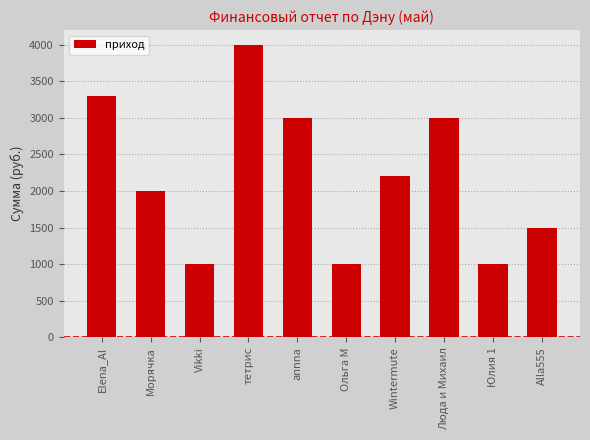

What is the minimum value shown in the chart?

1000